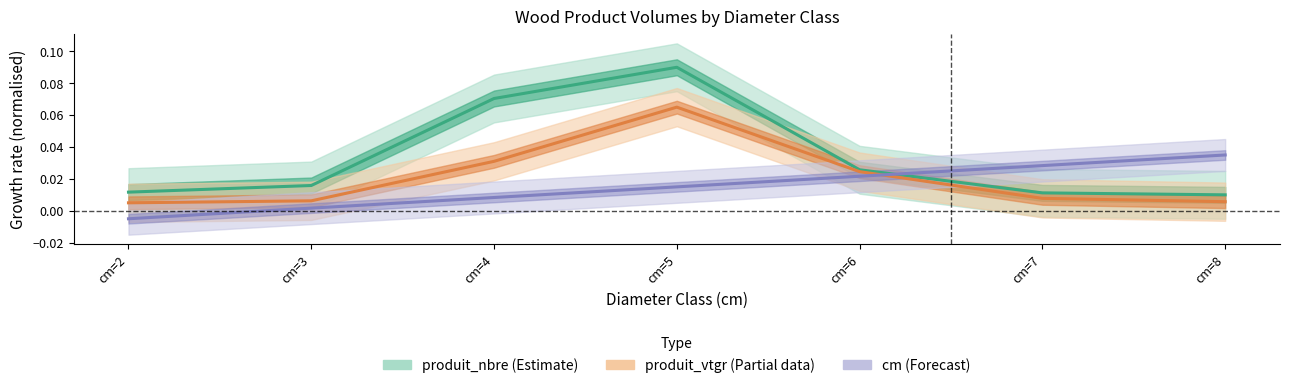

Which series changed the most between cm=3 and cm=6?

cm